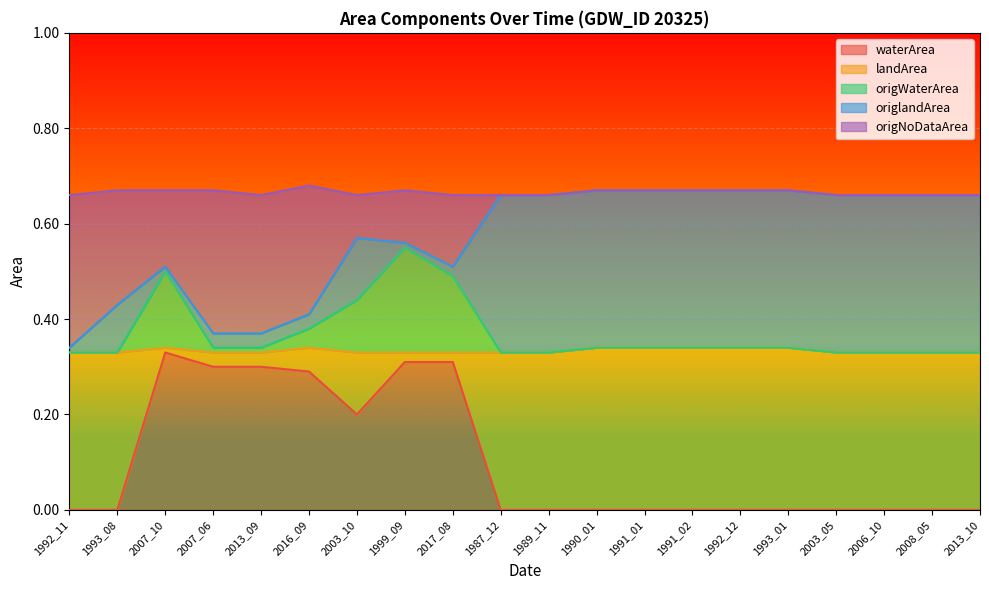

What is the difference between the maximum and minimum values in the origWaterArea series?

0.2